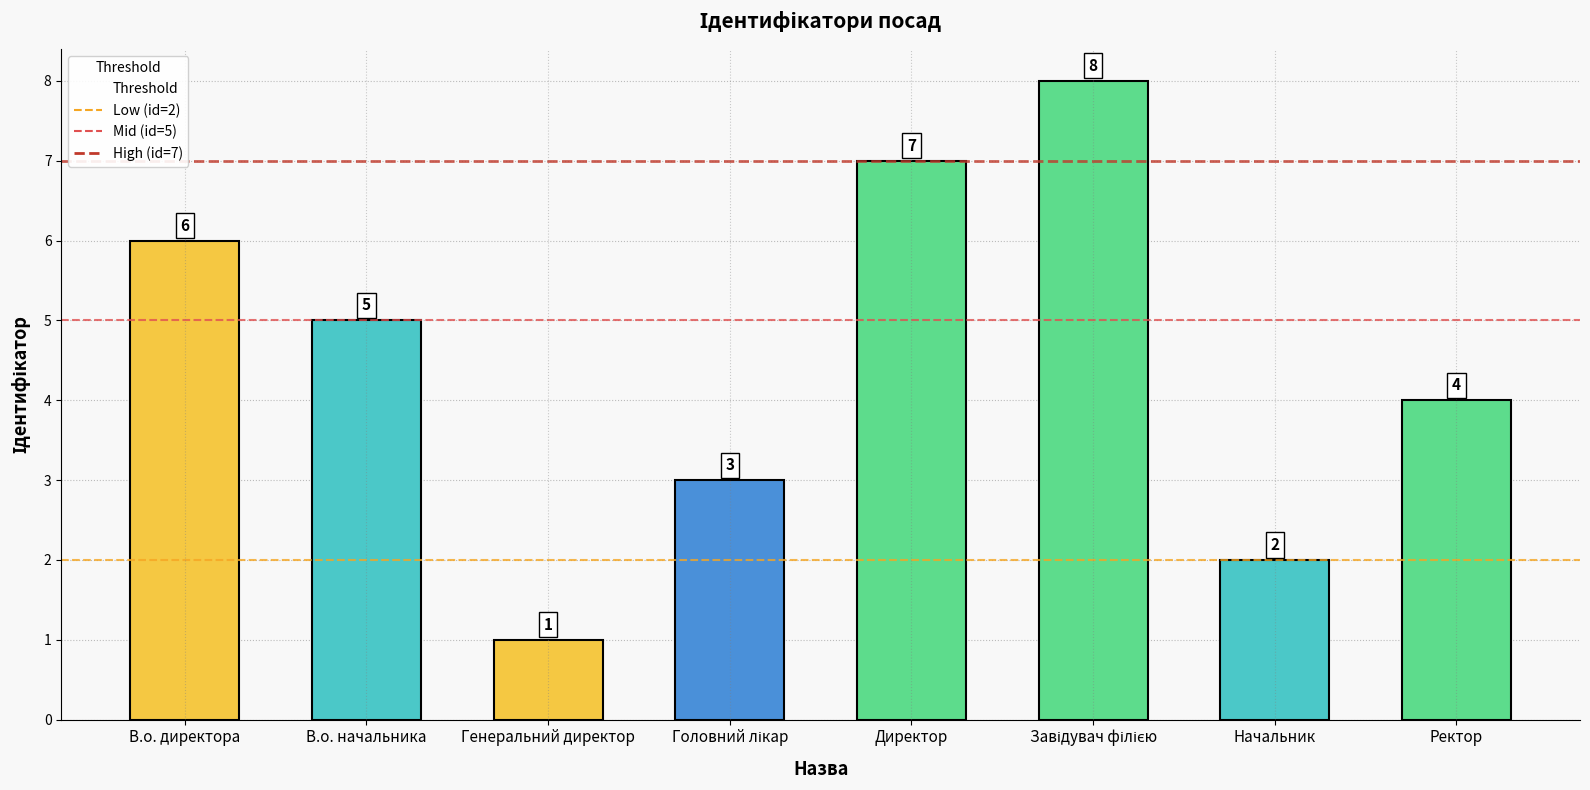

What is the ratio of the value at Директор to the value at В.о. начальника?

1.4